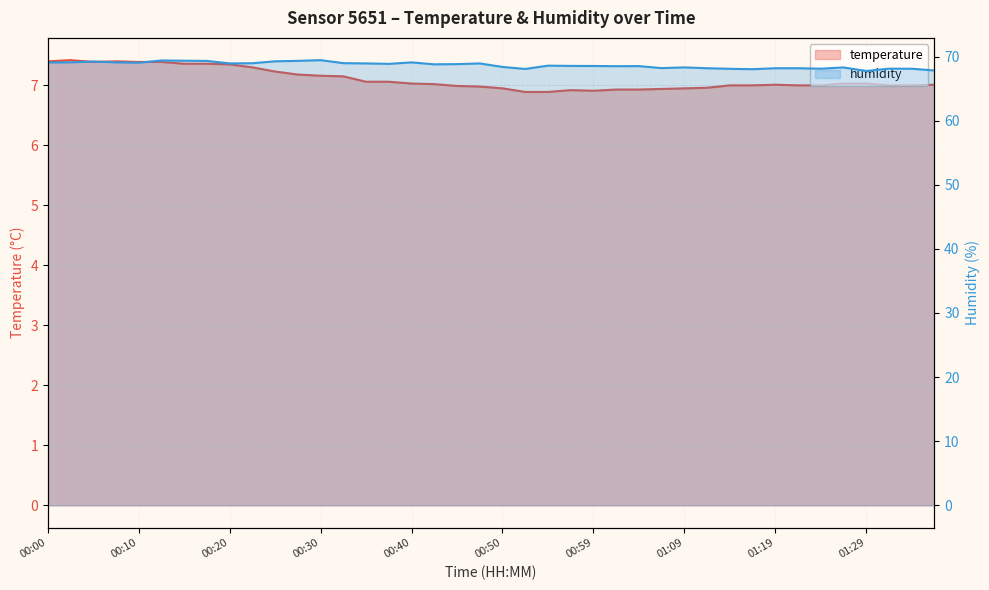

What is the difference between the second highest and minimum values in the humidity series?

1.6